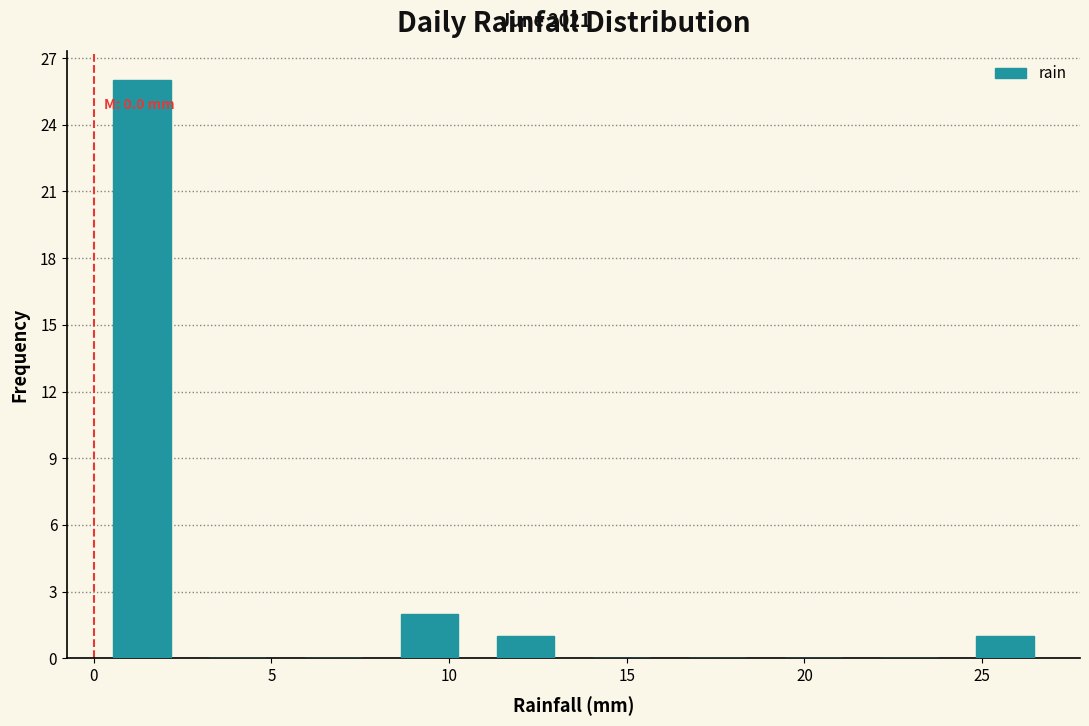

Over which range of the x-axis is the bar tallest?

0.0 to 2.7